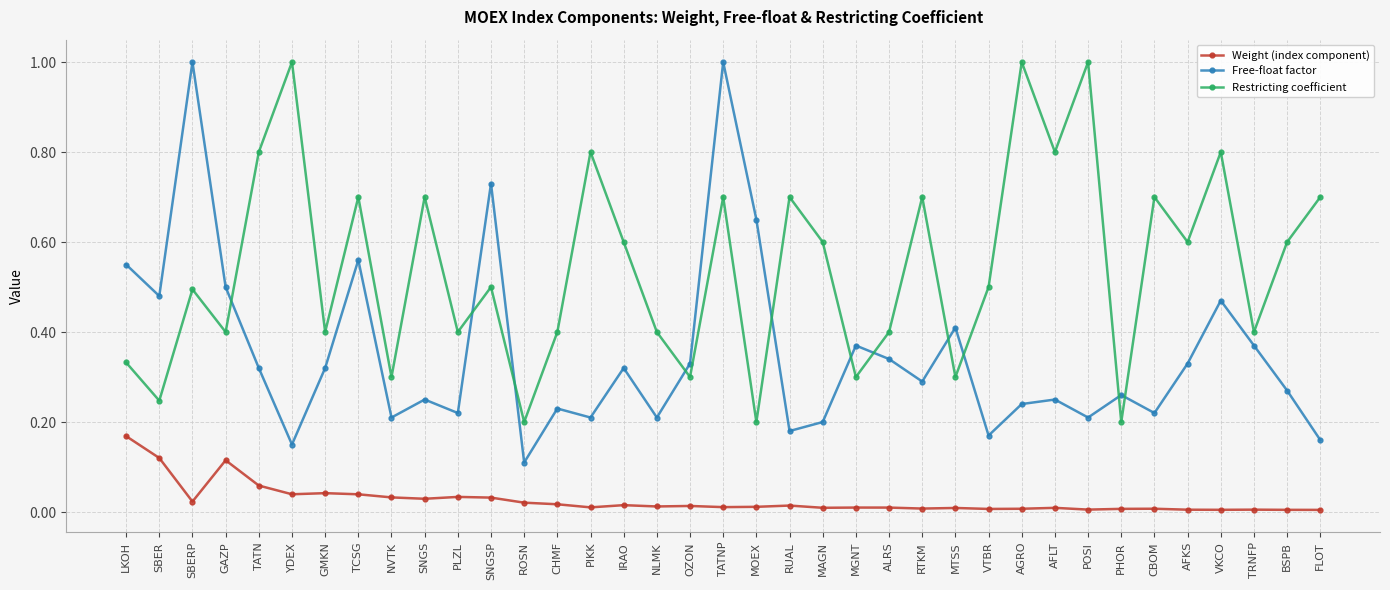

How many series are shown in this chart?

3